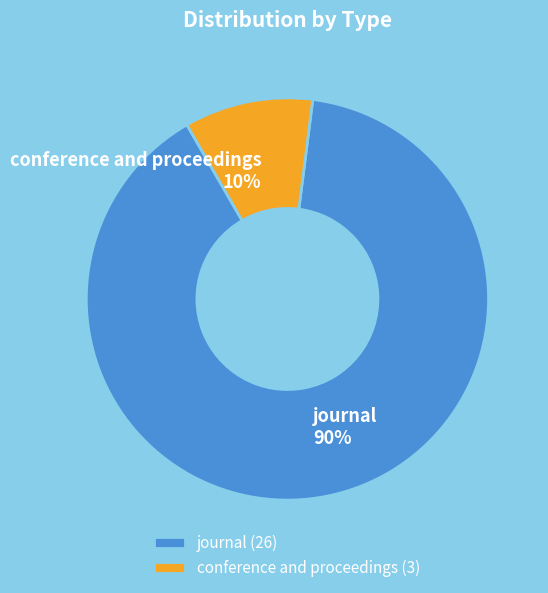

To the nearest percent, what is the combined percentage of journal and conference and proceedings?

100%